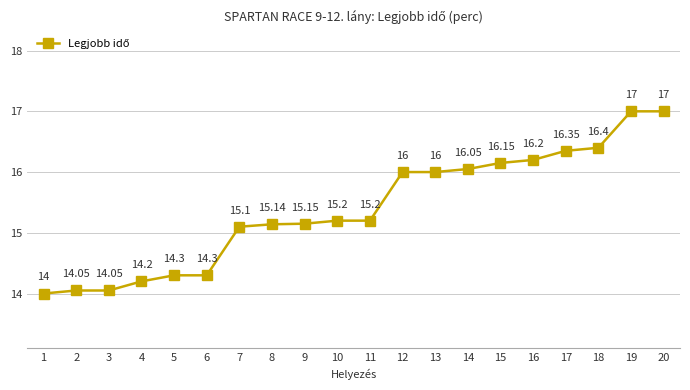

How many lines are shown in the chart?

1